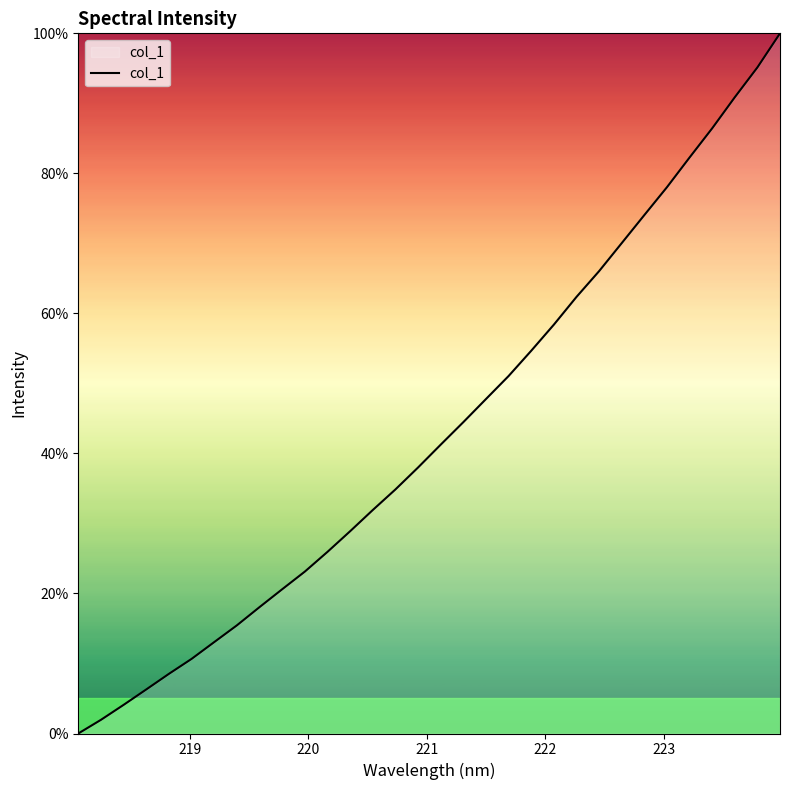

What is the maximum value shown in the chart?

100.0